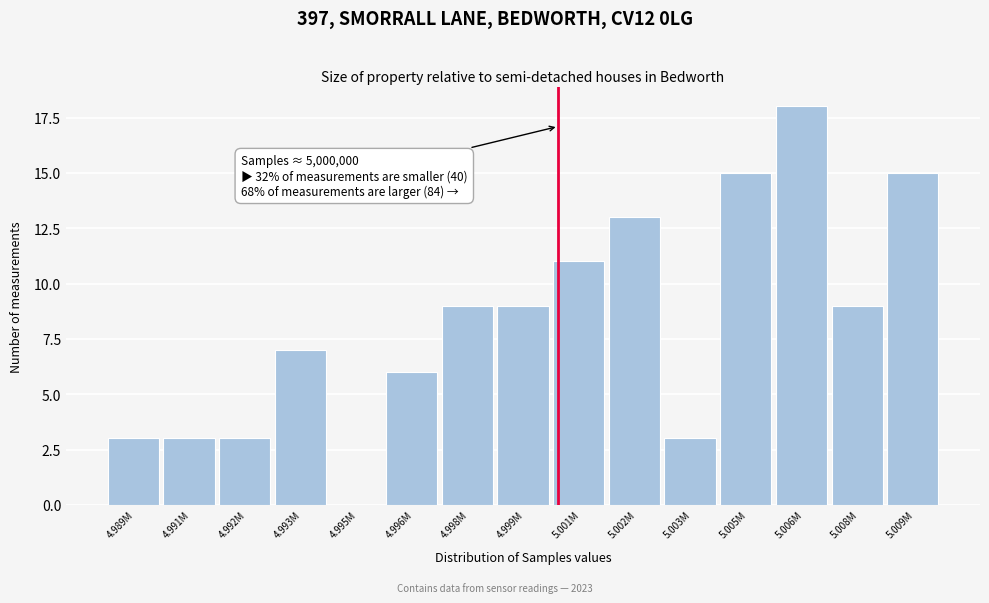

Reading left to right, what are all the values shown in this chart?

4.989M=3	4.991M=3	4.992M=3	4.993M=7	4.995M=0	4.996M=6	4.998M=9	4.999M=9	5.001M=11	5.002M=13	5.003M=3	5.005M=15	5.006M=18	5.008M=9	5.009M=15